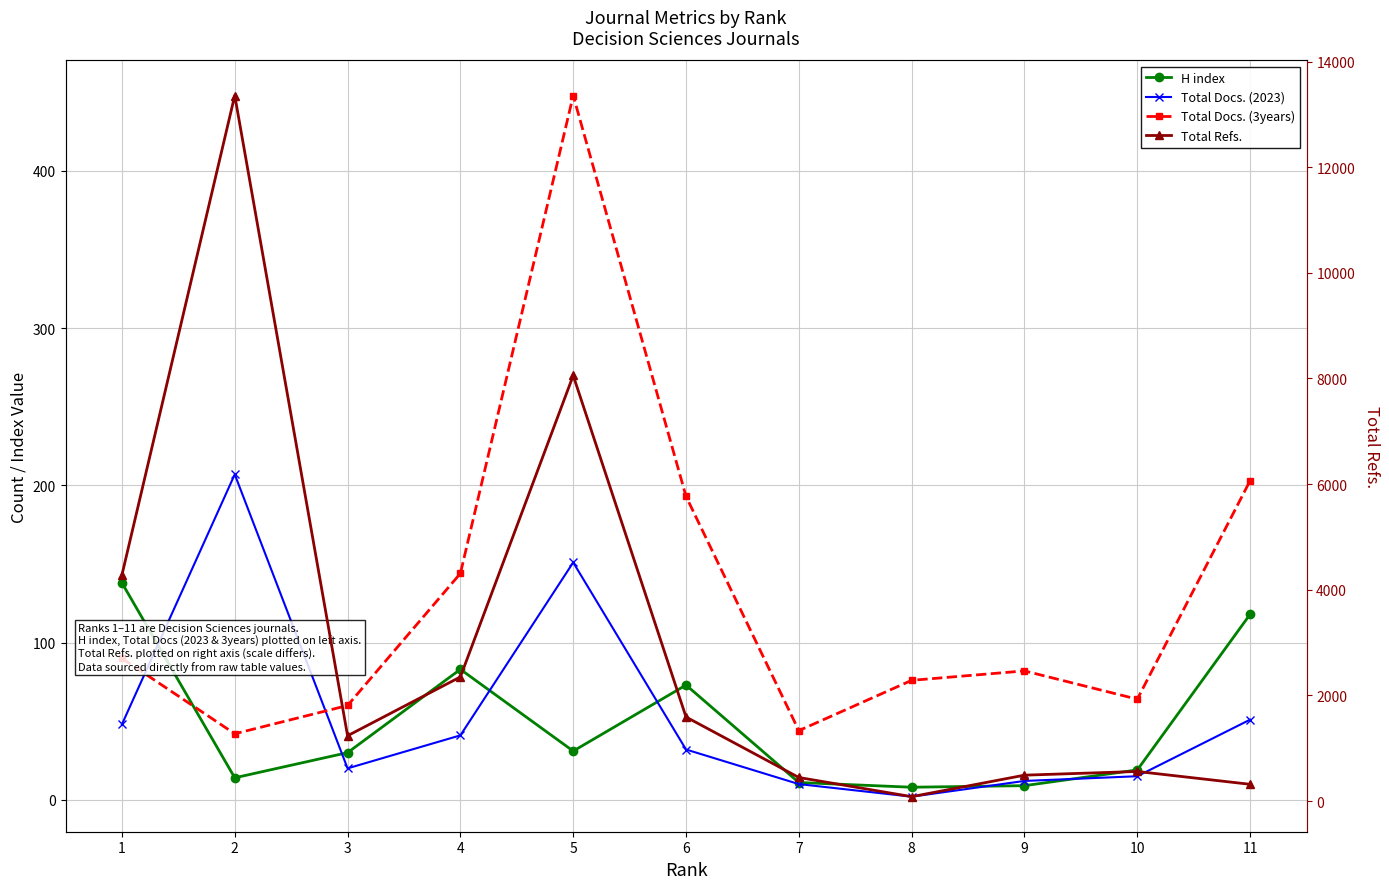

What is the maximum value for H index?

138